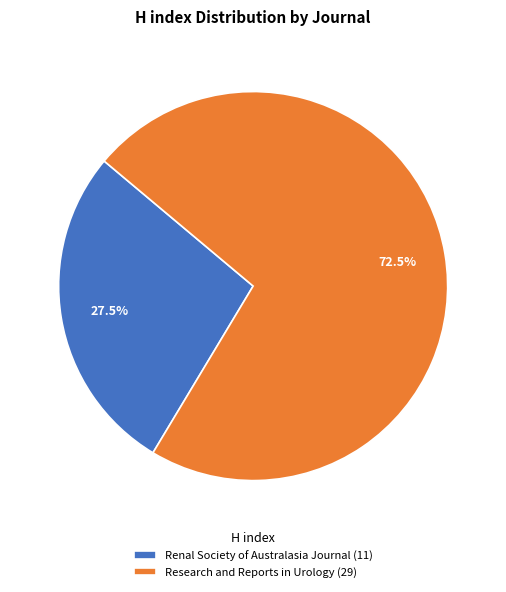

To the nearest percent, what is the combined percentage of Renal Society of Australasia Journal and Research and Reports in Urology?

100%